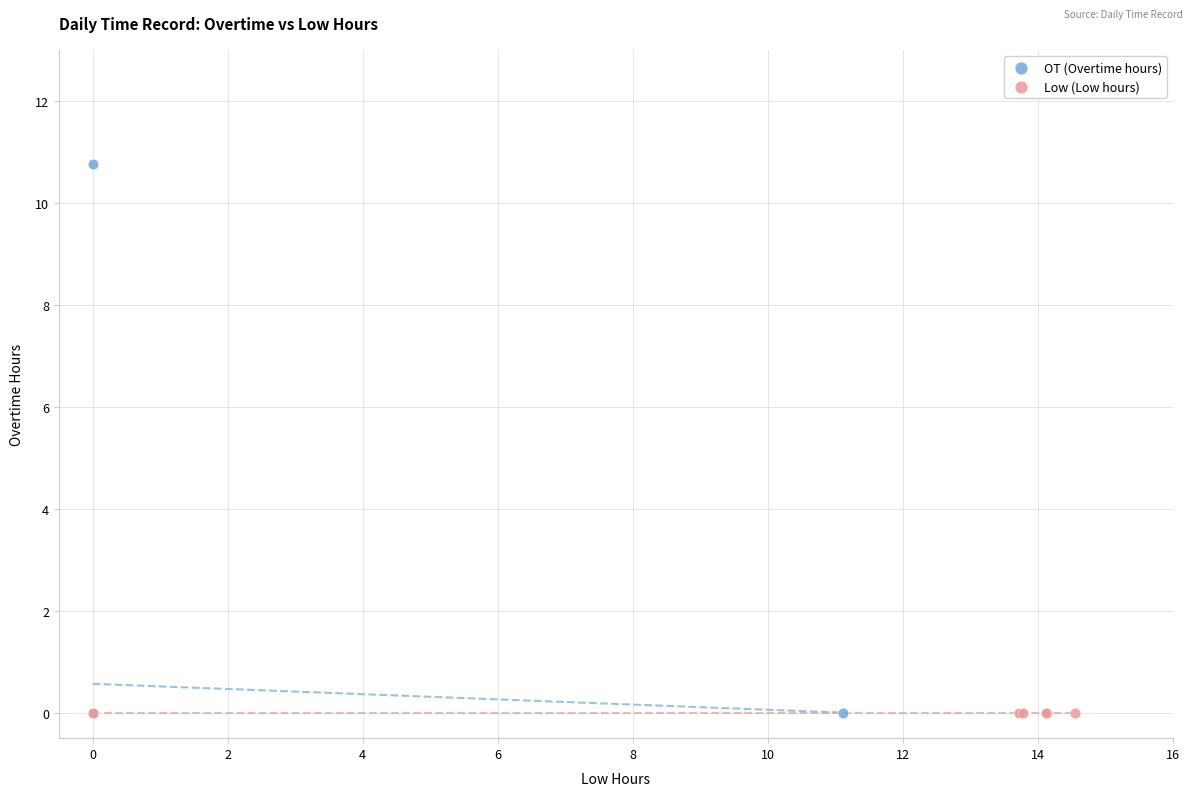

What are all the series names shown in the legend?

OT (Overtime hours), Low (Low hours)